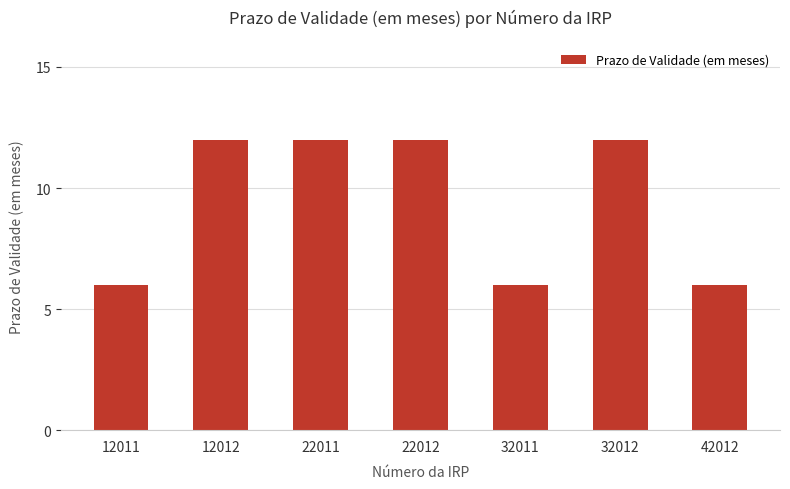

What is the average value?

9